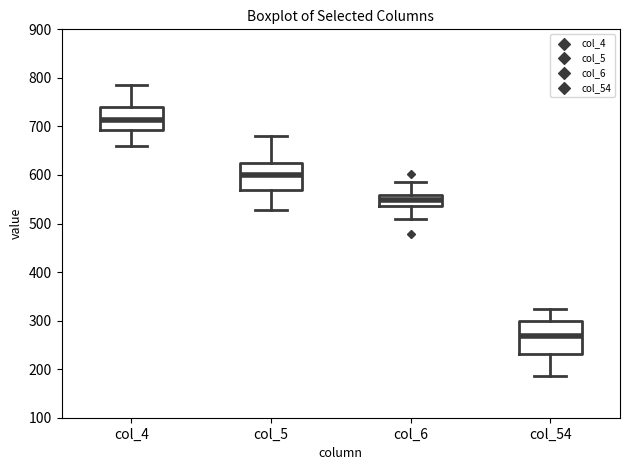

Reading left to right, transcribe this box plot: for each box, give where its median line is, the range the box spans, and where its two whiskers end, as read against the y-axis. The values are not printed on the chart, so give them approximately, as read against the axis.

col_4: median 710, box 690 to 740, whiskers 660 to 790
col_5: median 600, box 570 to 620, whiskers 530 to 680
col_6: median 550, box 540 to 560, whiskers 510 to 590
col_54: median 270, box 230 to 300, whiskers 190 to 320